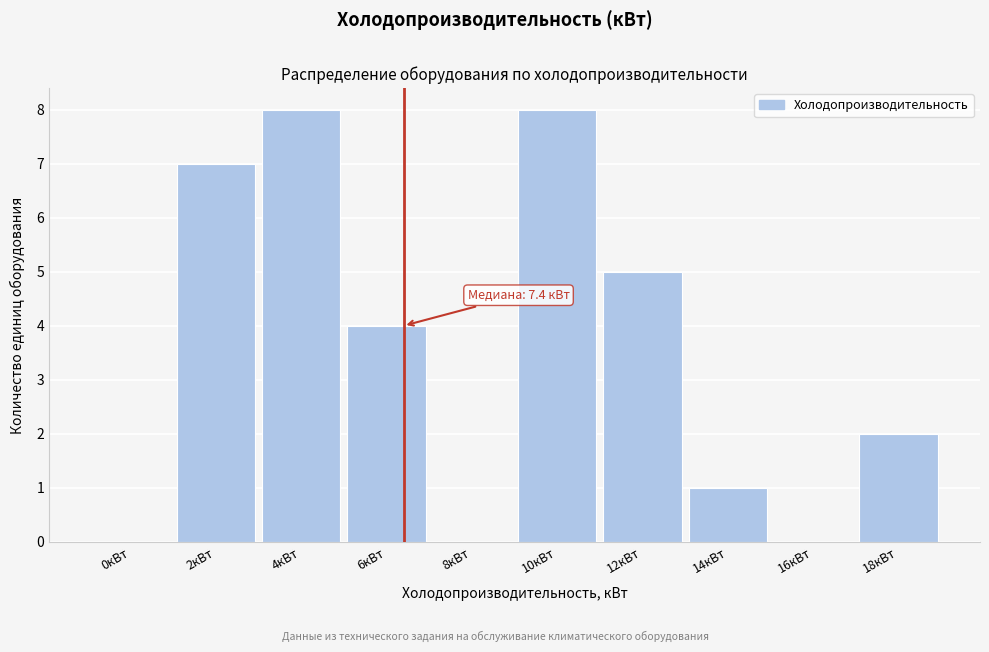

Reading left to right, transcribe all the data shown in this chart.

0кВт=0	2кВт=7	4кВт=8	6кВт=4	8кВт=0	10кВт=8	12кВт=5	14кВт=1	16кВт=0	18кВт=2